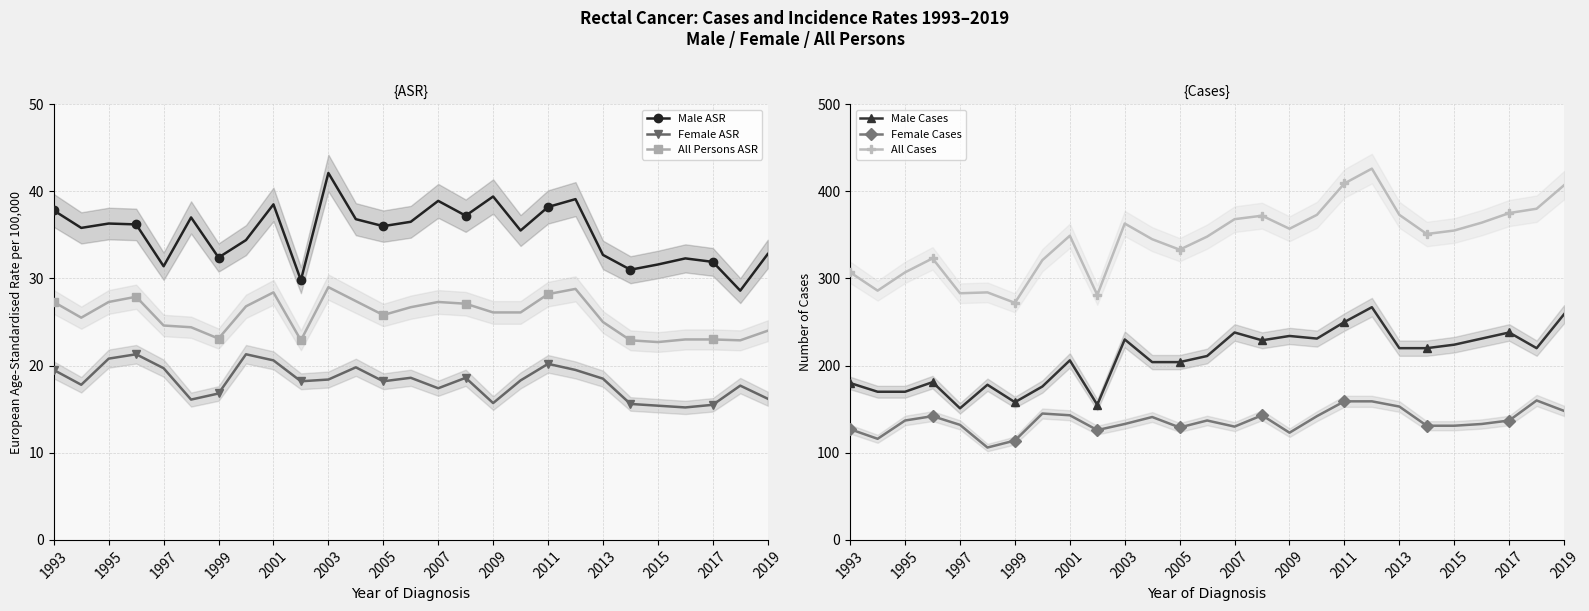

The value of Male Cases at 2013 is 220. True or false?

True